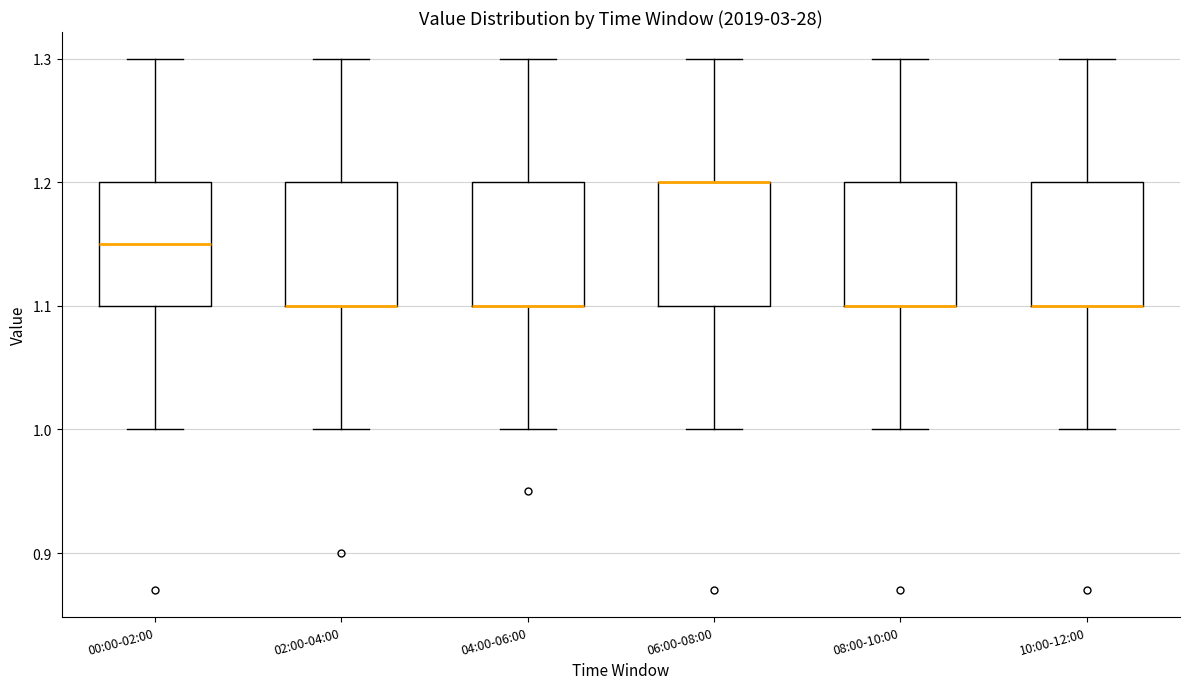

Reading left to right, read every box against the y-axis: the position of its median line, the range the box covers, and the ends of its whiskers. The values are not printed on the chart, so give them approximately, as read against the axis.

00:00-02:00: median 1.15, box 1.10 to 1.20, whiskers 1.00 to 1.30
02:00-04:00: median 1.10 (drawn on the box's lower edge), box 1.10 to 1.20, whiskers 1.00 to 1.30
04:00-06:00: median 1.10 (drawn on the box's lower edge), box 1.10 to 1.20, whiskers 1.00 to 1.30
06:00-08:00: median 1.20 (drawn on the box's upper edge), box 1.10 to 1.20, whiskers 1.00 to 1.30
08:00-10:00: median 1.10 (drawn on the box's lower edge), box 1.10 to 1.20, whiskers 1.00 to 1.30
10:00-12:00: median 1.10 (drawn on the box's lower edge), box 1.10 to 1.20, whiskers 1.00 to 1.30